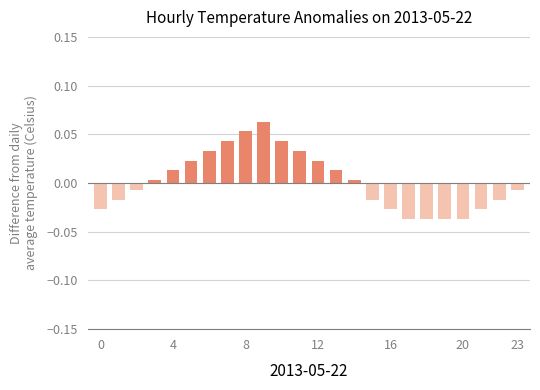

Does the chart contain any negative values?

Yes